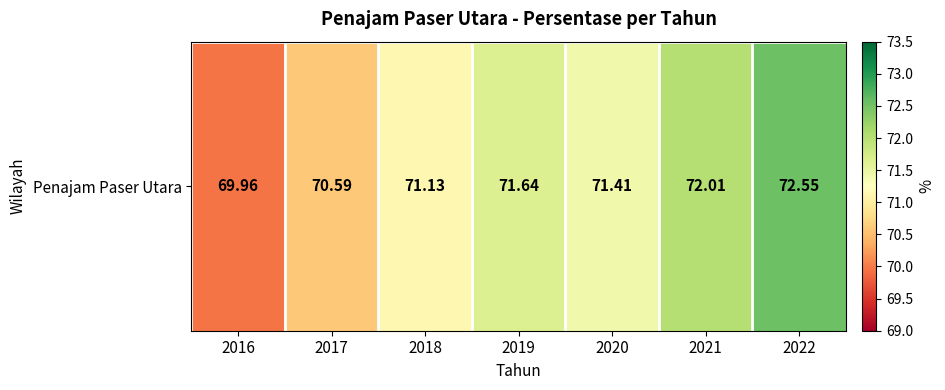

What is the maximum value shown in the chart?

72.5